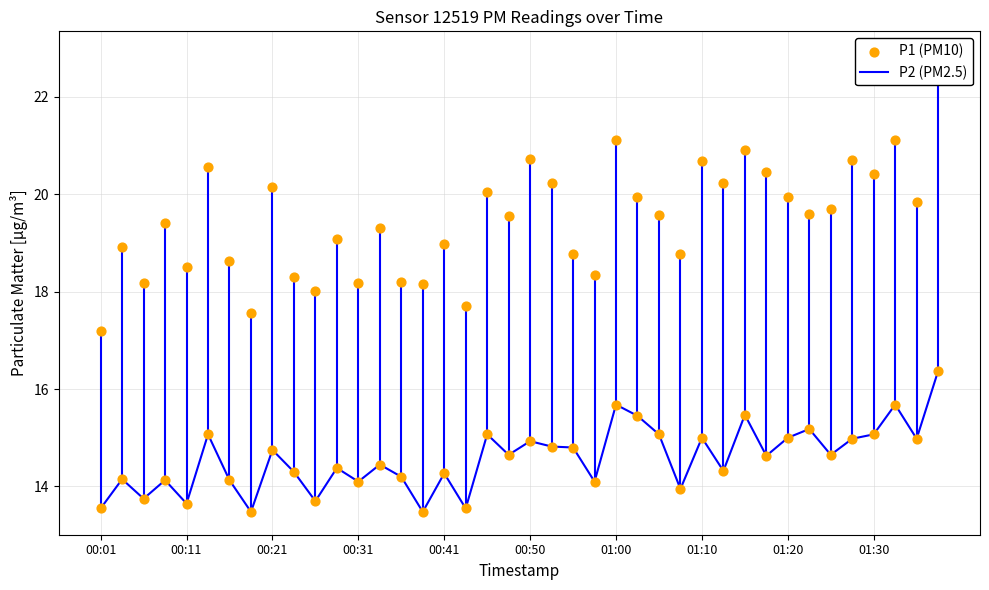

At which category is the sum across all series the highest?

39